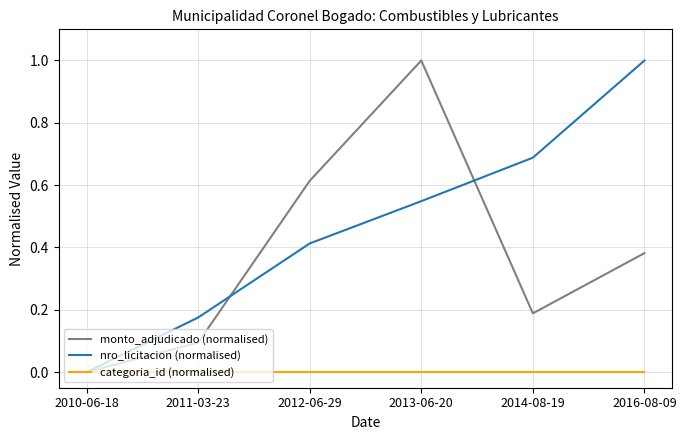

What is the difference between the highest and lowest values at 2013-06-20?

1.0